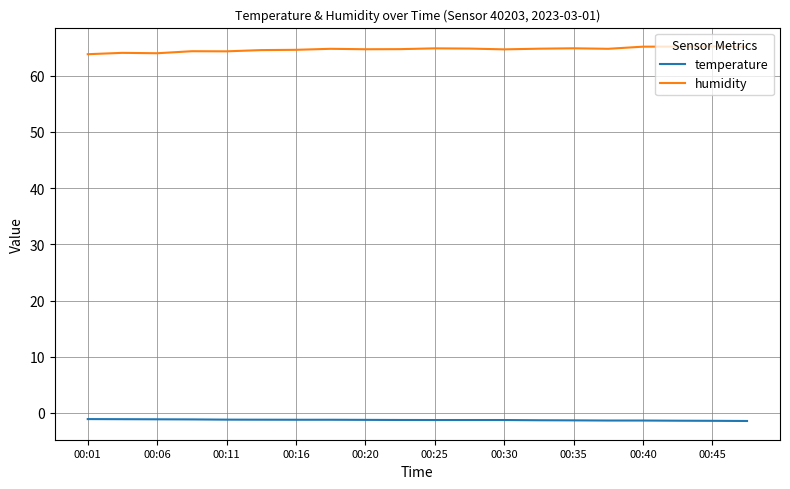

Which series has the largest total across all categories?

humidity